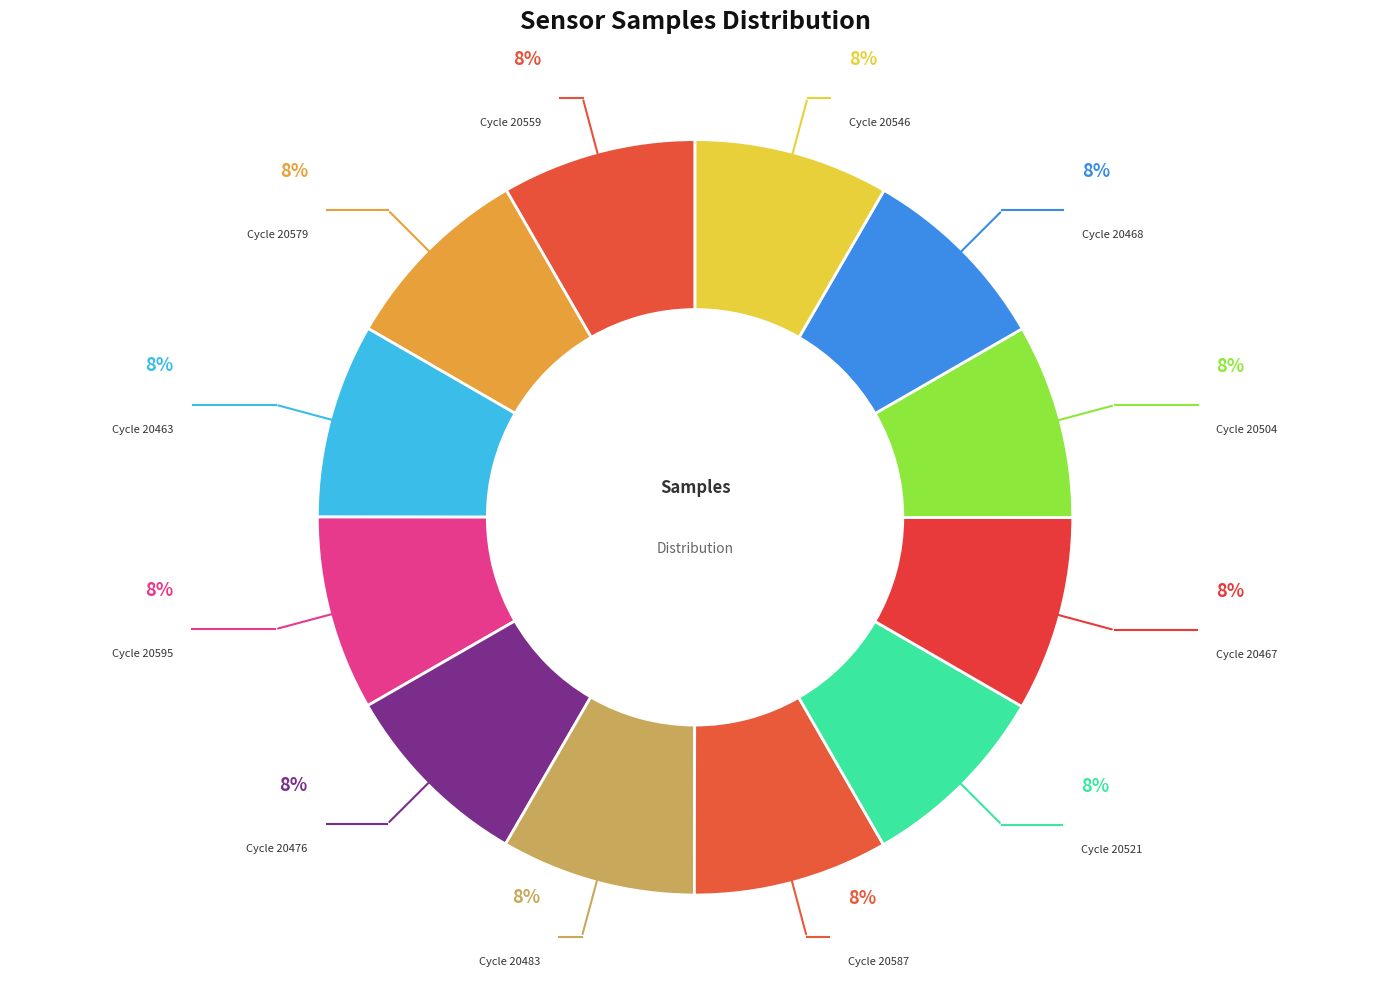

How many segments does this pie chart have?

12